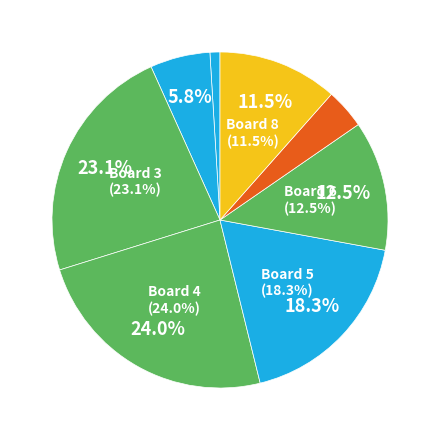

To the nearest percent, what portion does Board 6 represent?

12%